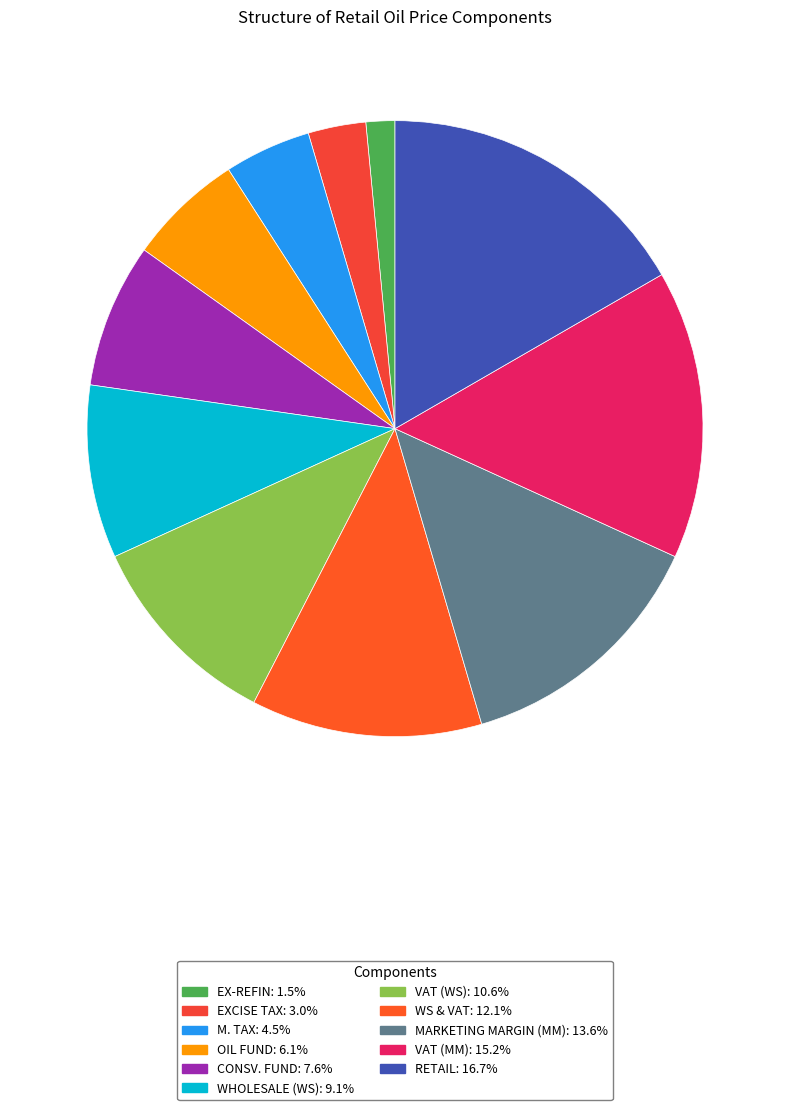

How many segments does this pie chart have?

11